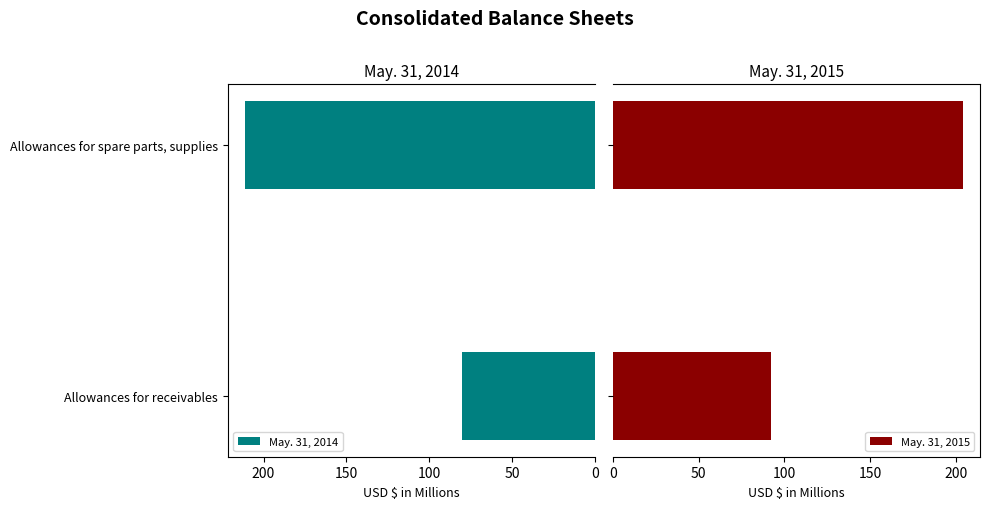

Rank the series by their maximum value, from highest to lowest.

May. 31, 2014, May. 31, 2015